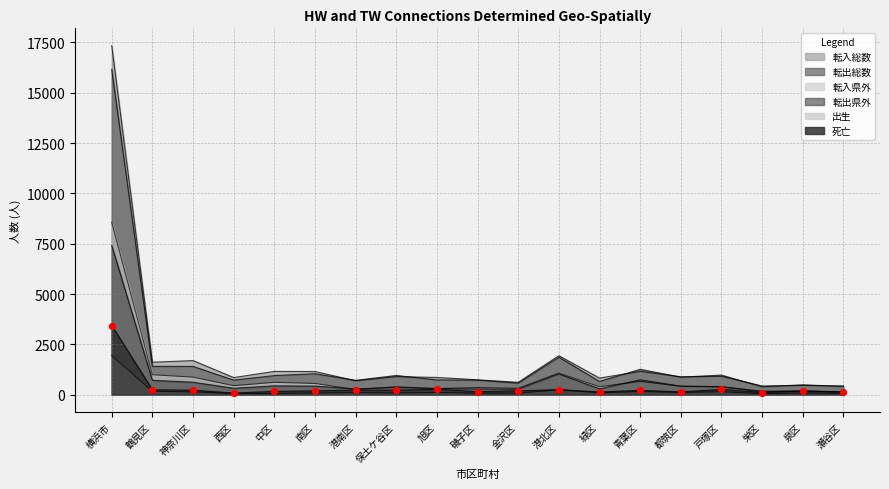

At how many categories does at least one series exceed 5267?

1